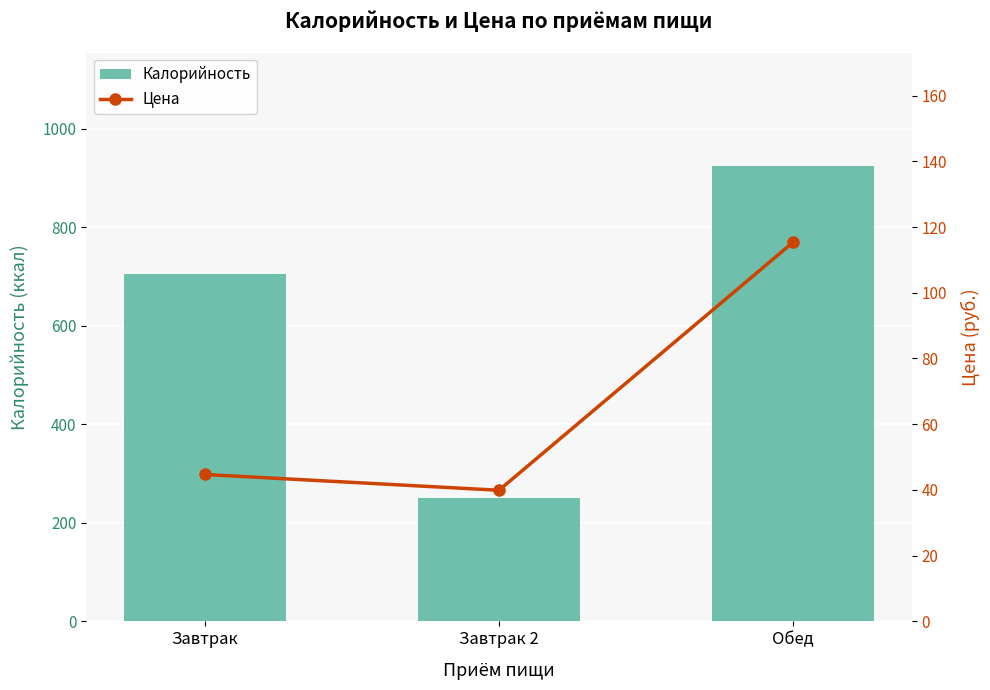

Between Завтрак 2 and Обед, which is larger?

Обед